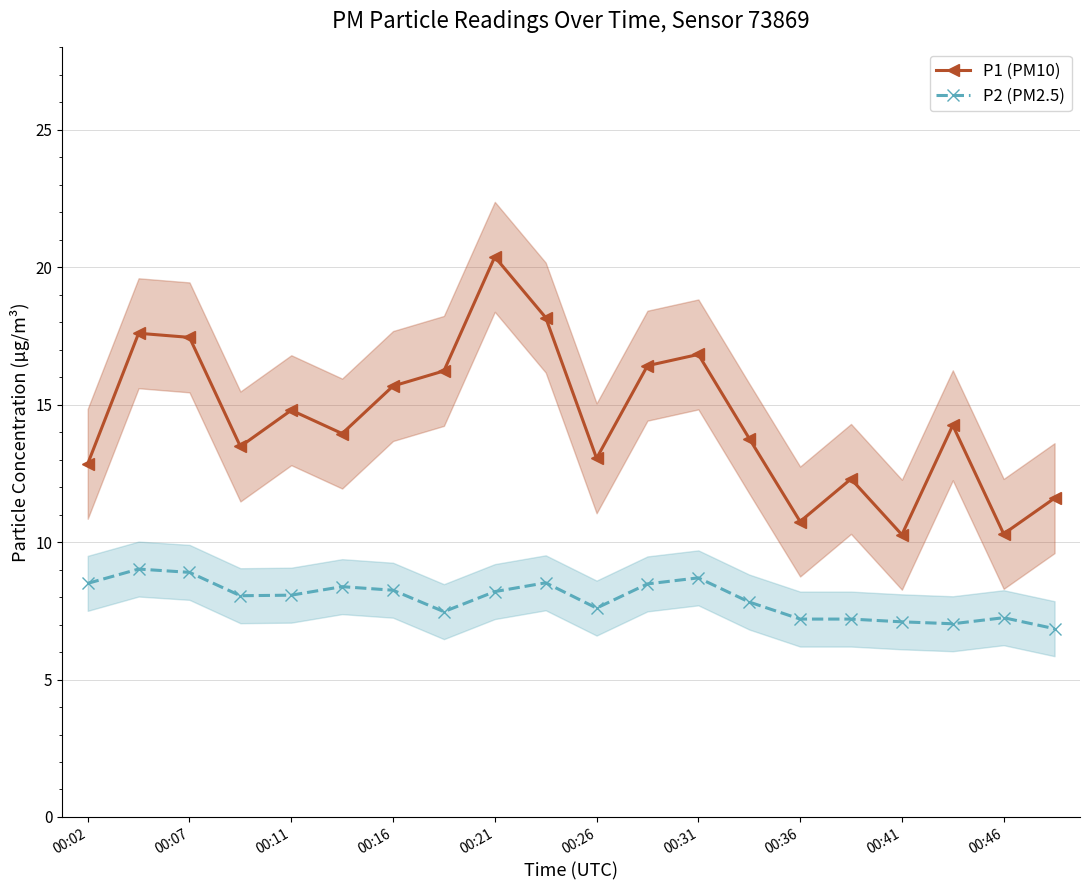

The value of P2 (PM2.5) at 00:46 is 10.3. True or false?

False